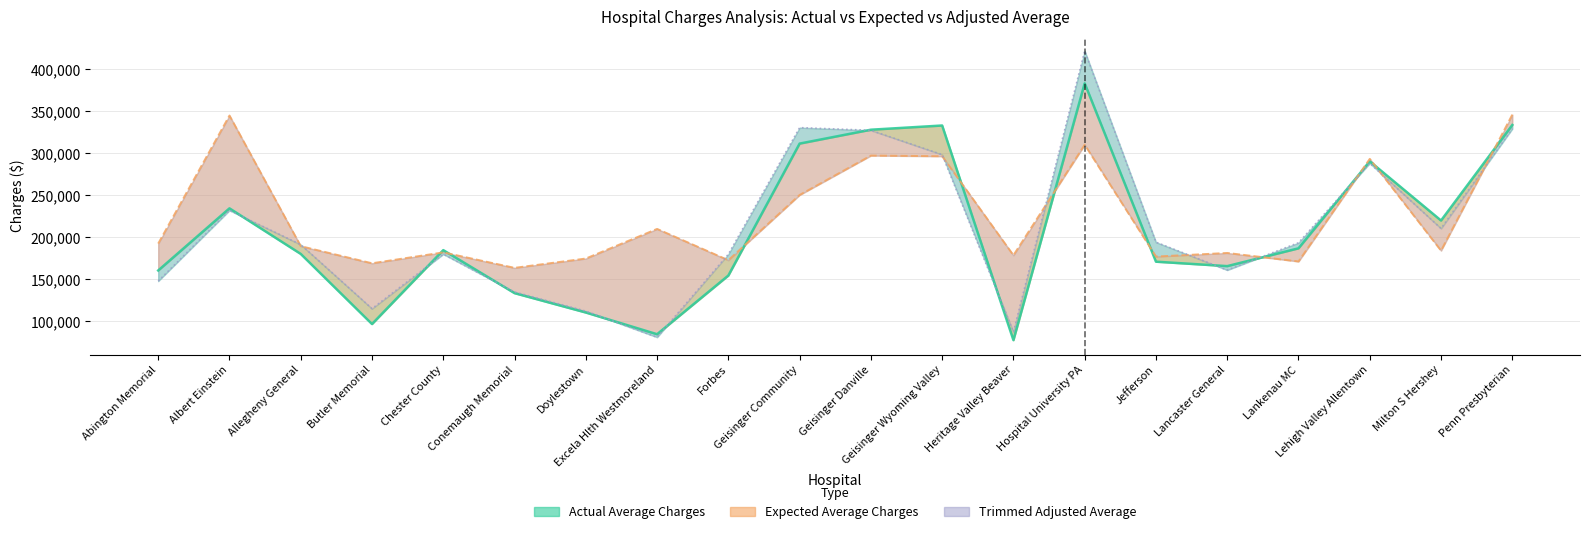

Where is the first local minimum for Actual Average Charges?

Butler Memorial